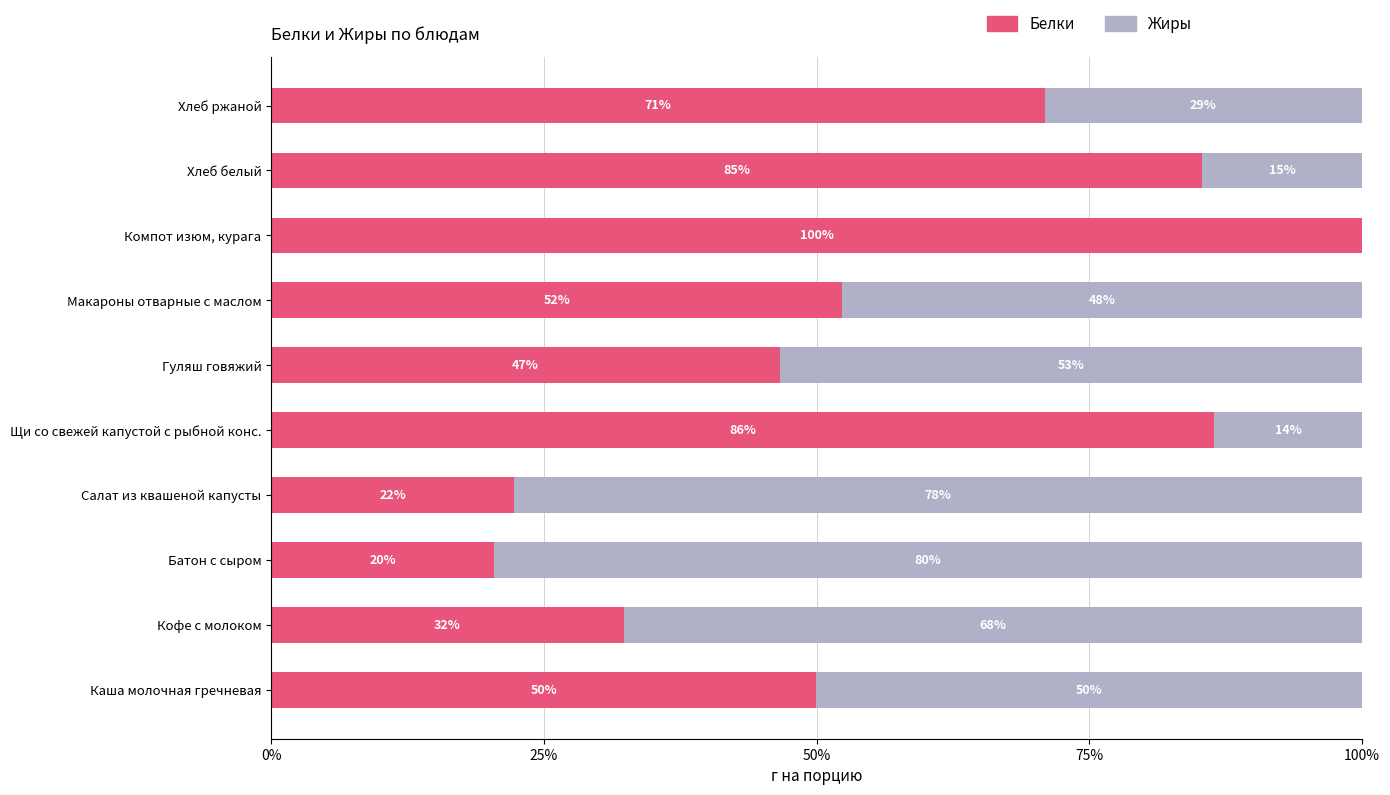

At how many categories does at least one series exceed 26?

10